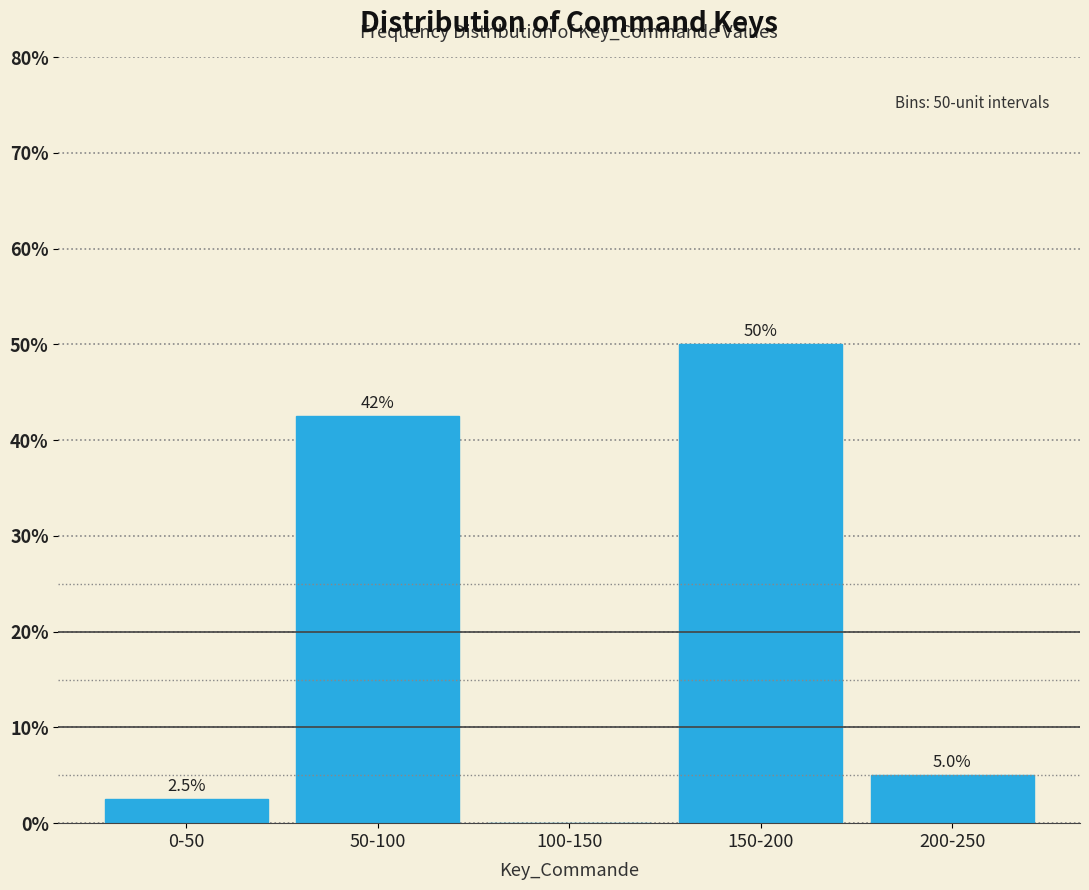

Reading right to left, what are all the values shown in this chart?

200-250=5.0	150-200=50.0	100-150=0.0	50-100=42.5	0-50=2.5